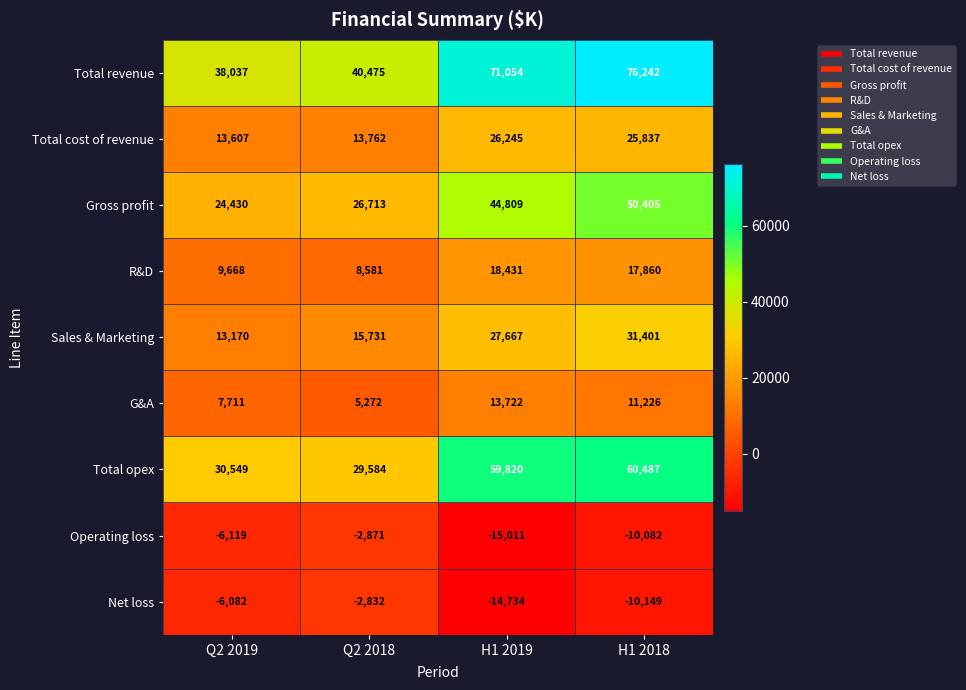

Which category has the lowest value across all series?

H1 2019